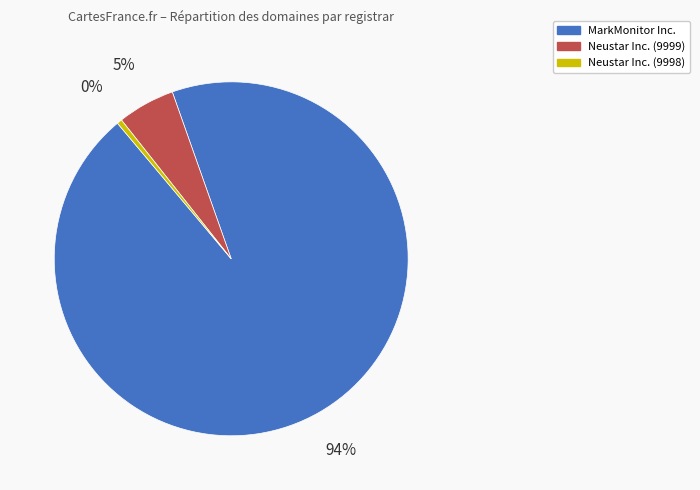

To the nearest percent, what portion does Neustar Inc. (9999) represent?

5%